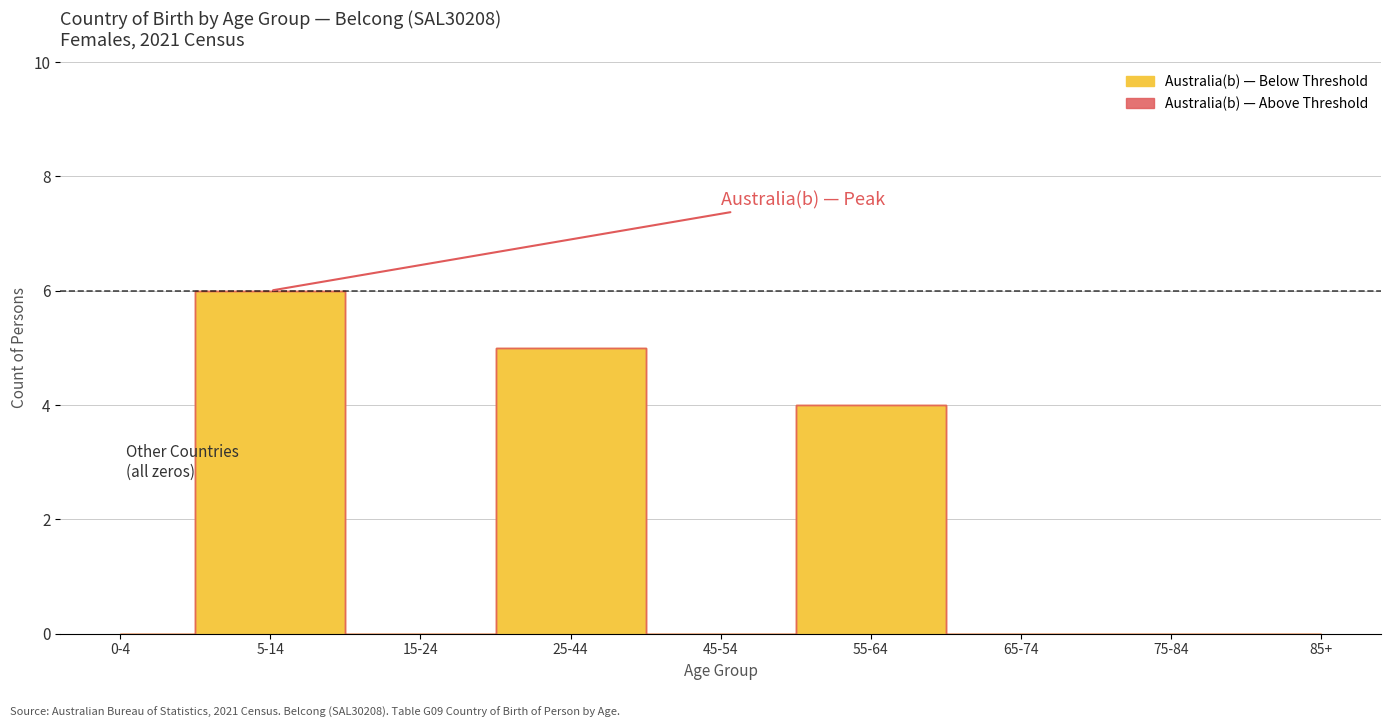

Which series has the largest total across all categories?

Australia (b)